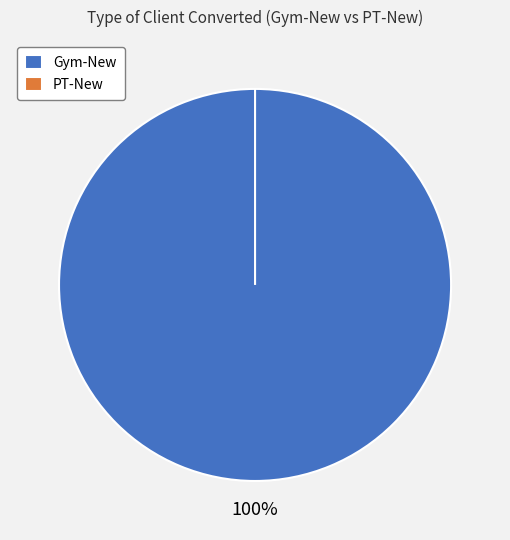

Which category has the smallest portion of the pie?

PT-New